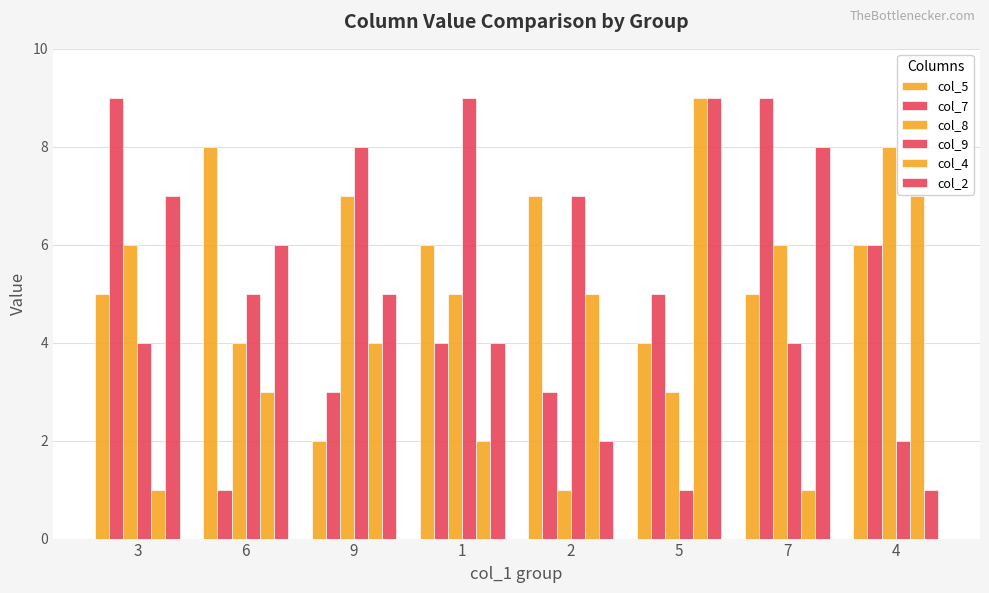

How many bars are there in total?

48